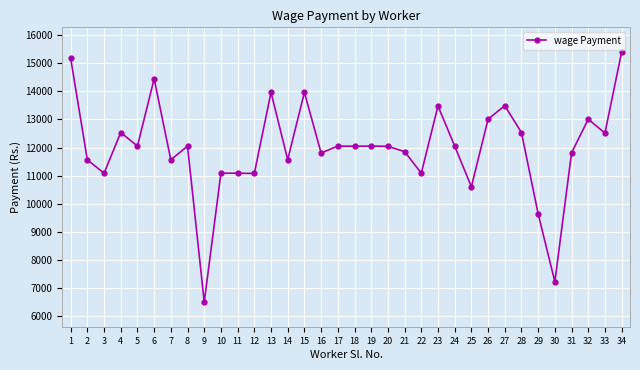

How many series are shown in this chart?

1